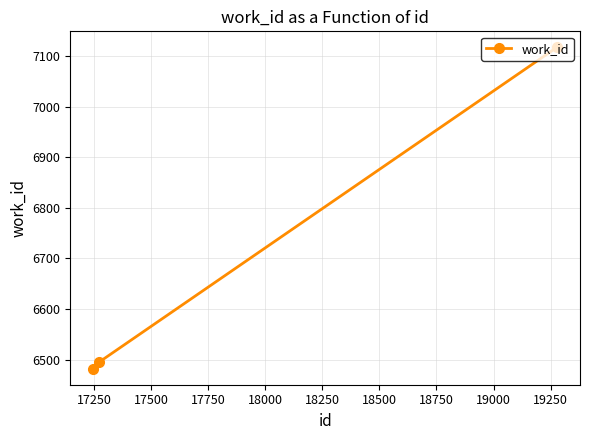

What is the greatest value displayed?

7117